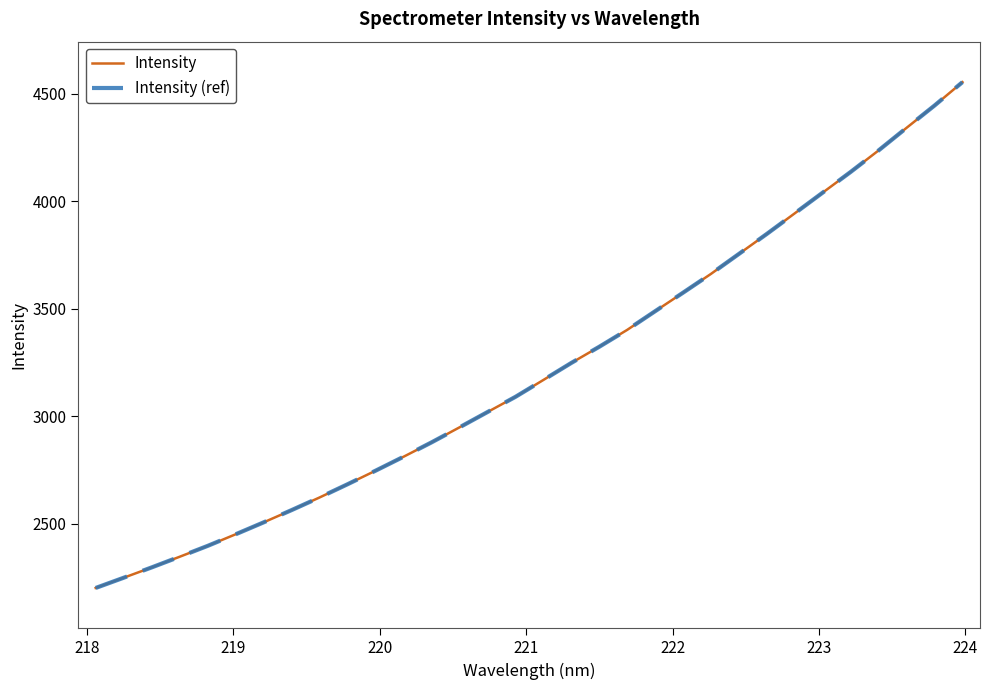

Reading left to right, what are all the values shown in this chart?

Intensity: 2200.4	2247.9	2296.0	2345.6	2396.2	2450.2	2505.6	2562.7	2621.5	2683.0	2746.1	2811.0	2877.7	2947.7	3018.8	3089.6	3168.2	3247.5	3322.8	3401.5	3488.4	3574.7	3662.3	3755.2	3848.4	3944.2	4040.6	4136.8	4237.0	4341.9	4445.5	4554.4
Intensity (ref): 2200.4	2247.9	2296.0	2345.6	2396.2	2450.2	2505.6	2562.7	2621.5	2683.0	2746.1	2811.0	2877.7	2947.7	3018.8	3089.6	3168.2	3247.5	3322.8	3401.5	3488.4	3574.7	3662.3	3755.2	3848.4	3944.2	4040.6	4136.8	4237.0	4341.9	4445.5	4554.4